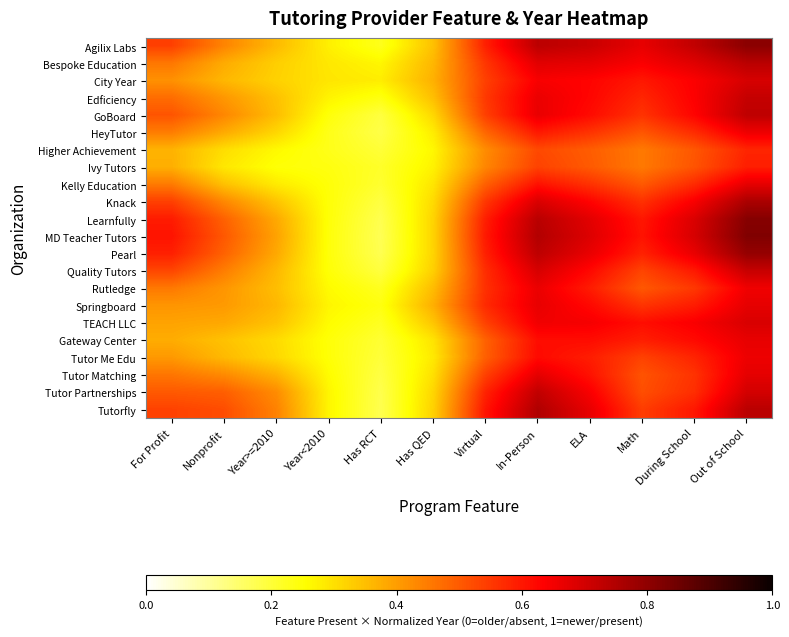

What is the maximum value shown in the chart?

0.8